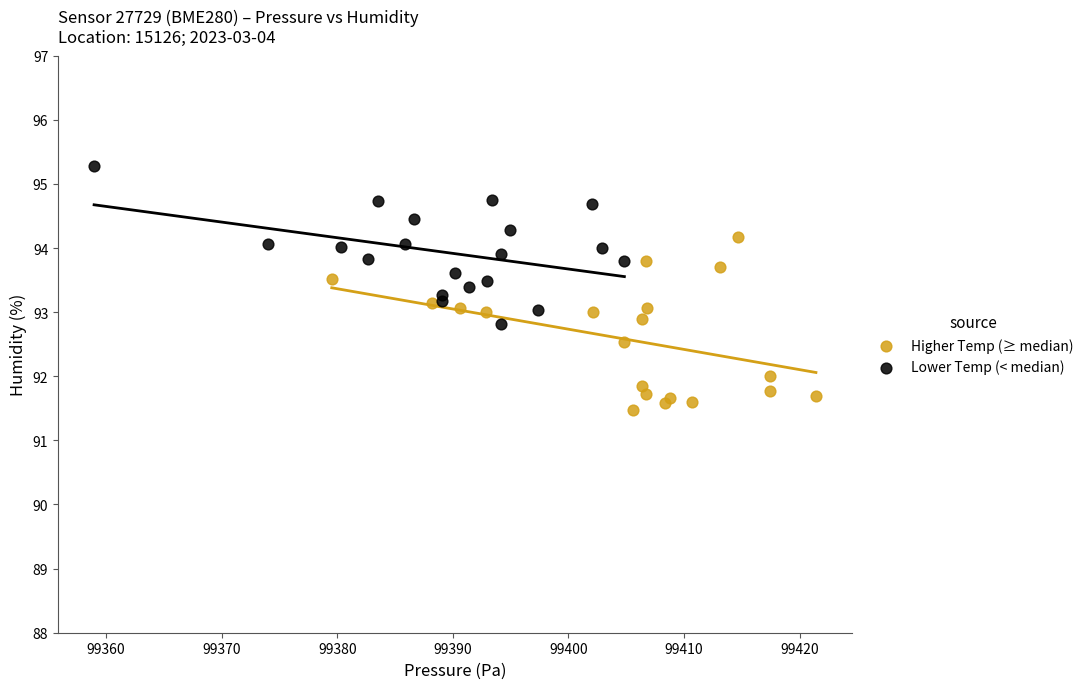

Which series reaches the minimum Y coordinate?

Higher Temp (≥ median)